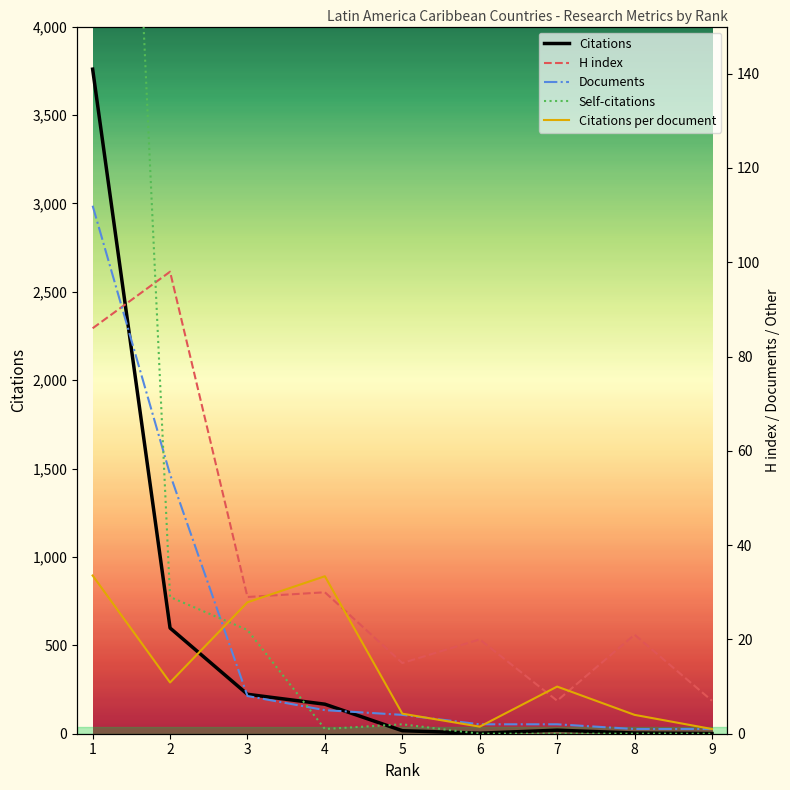

At which category does the chart reach its peak across all series?

1